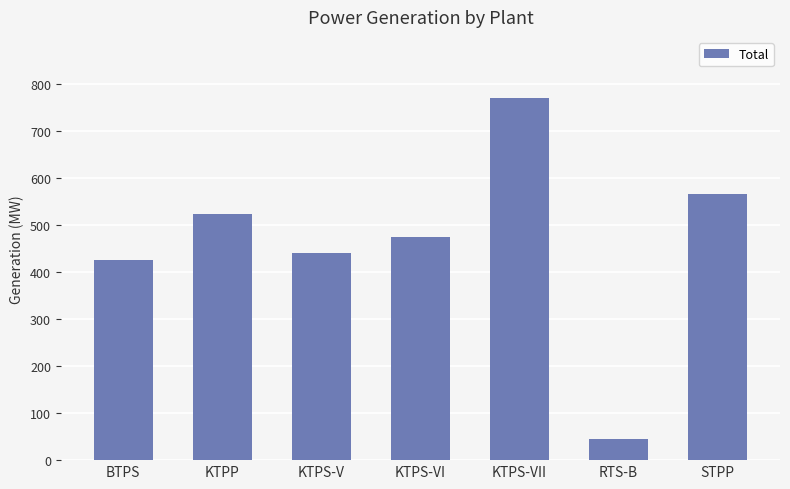

What position from the right is RTS-B?

2